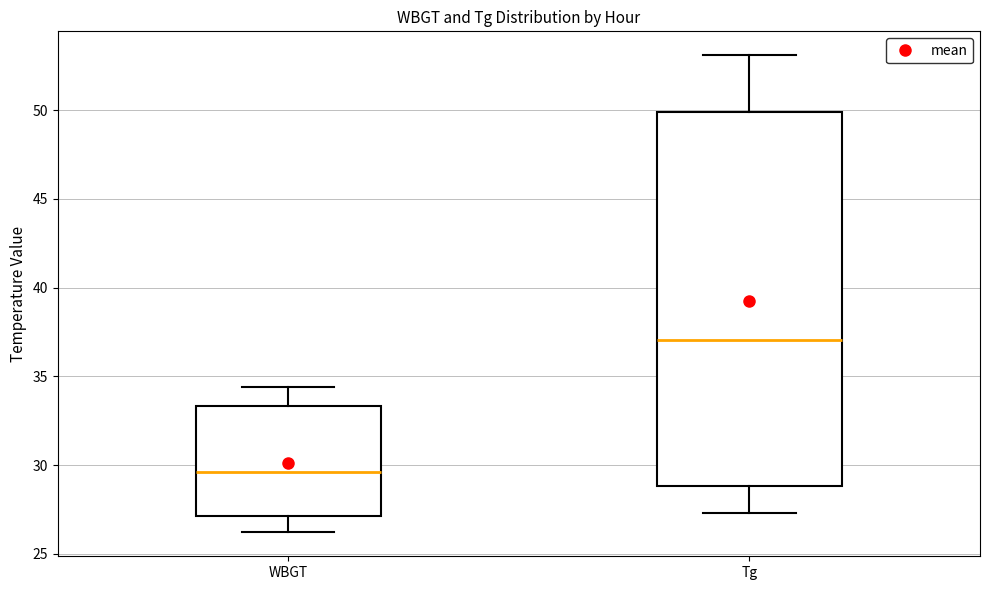

Comparing the boxes themselves (not the whiskers), which one is the tallest?

Tg